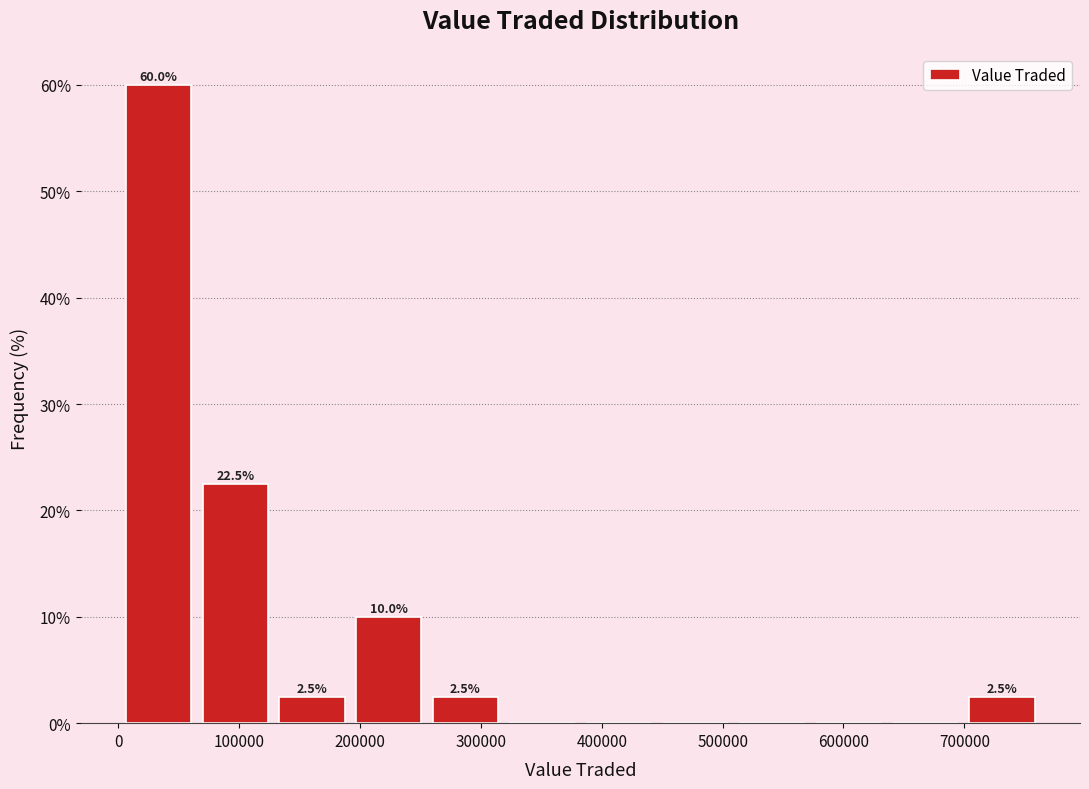

Over which range of the x-axis is the bar tallest?

10000 to 70000